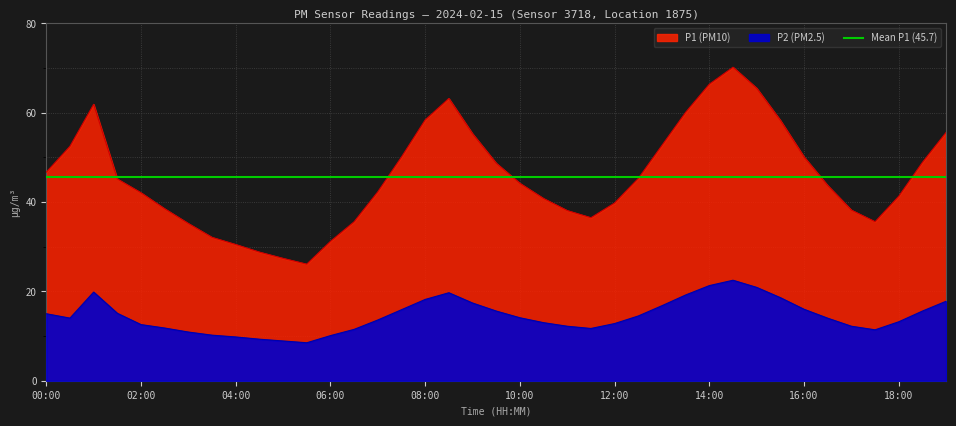

What is the total value across all series at 05:00?

38.1